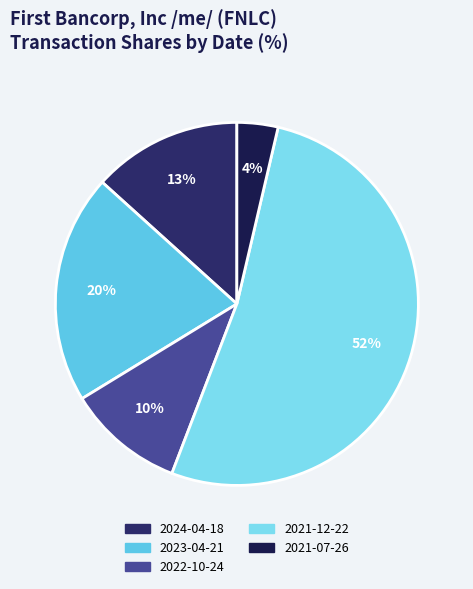

True or false: 2022-10-24 accounts for 24% of the total.

False